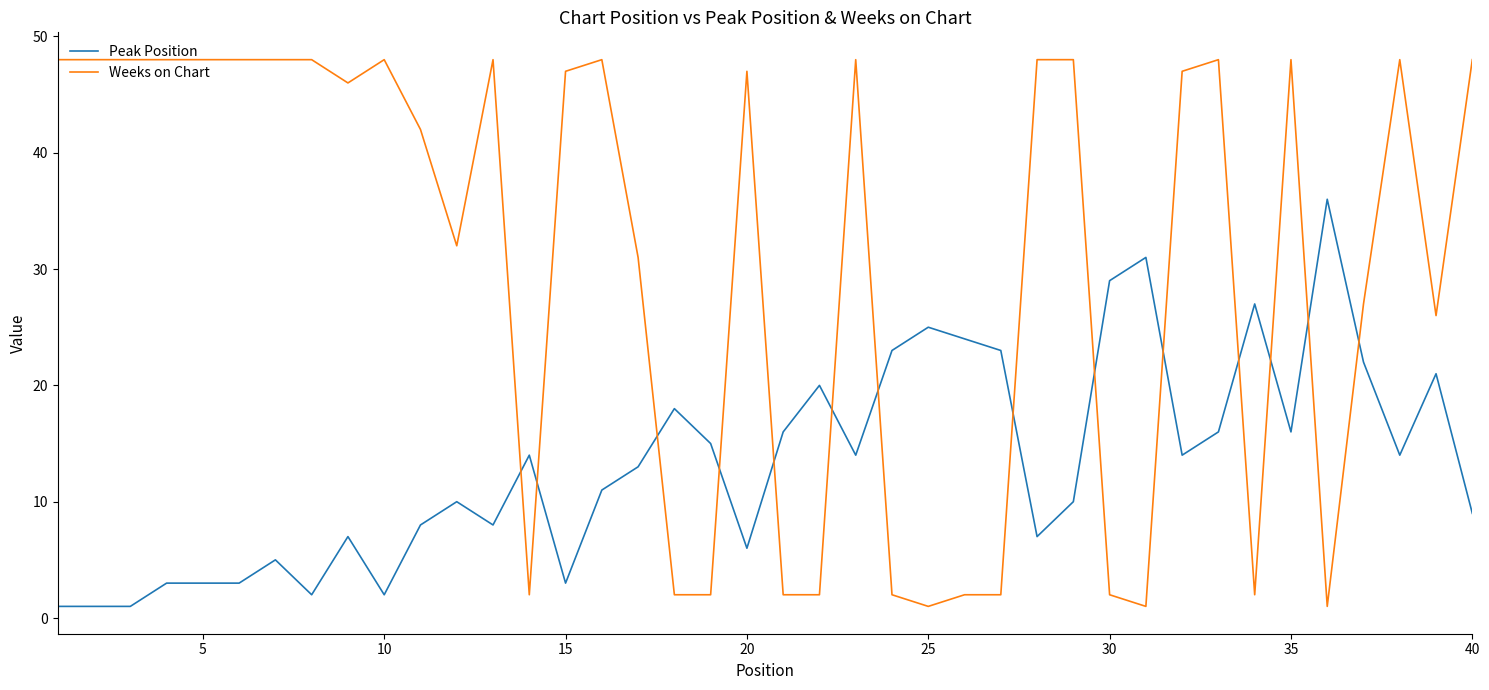

What is the difference between the maximum and minimum values in the Peak Position series?

35